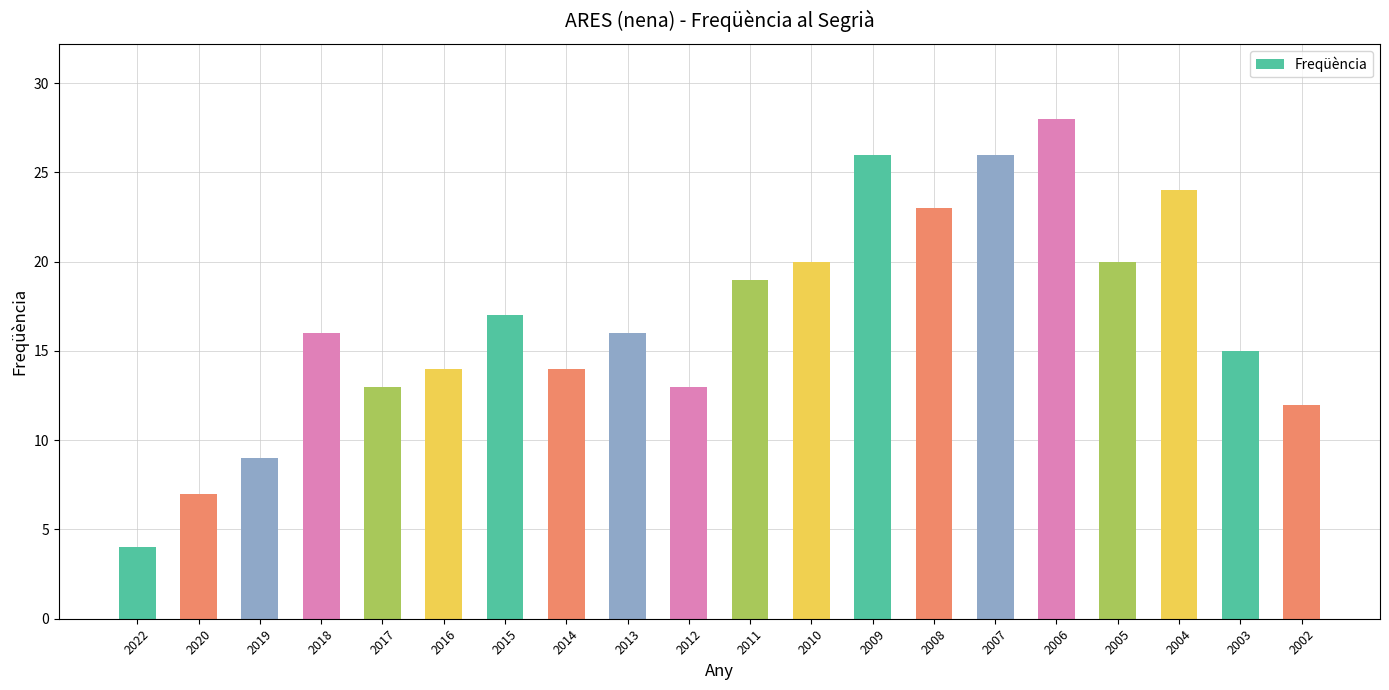

At which category does the chart reach its minimum across all series?

2022